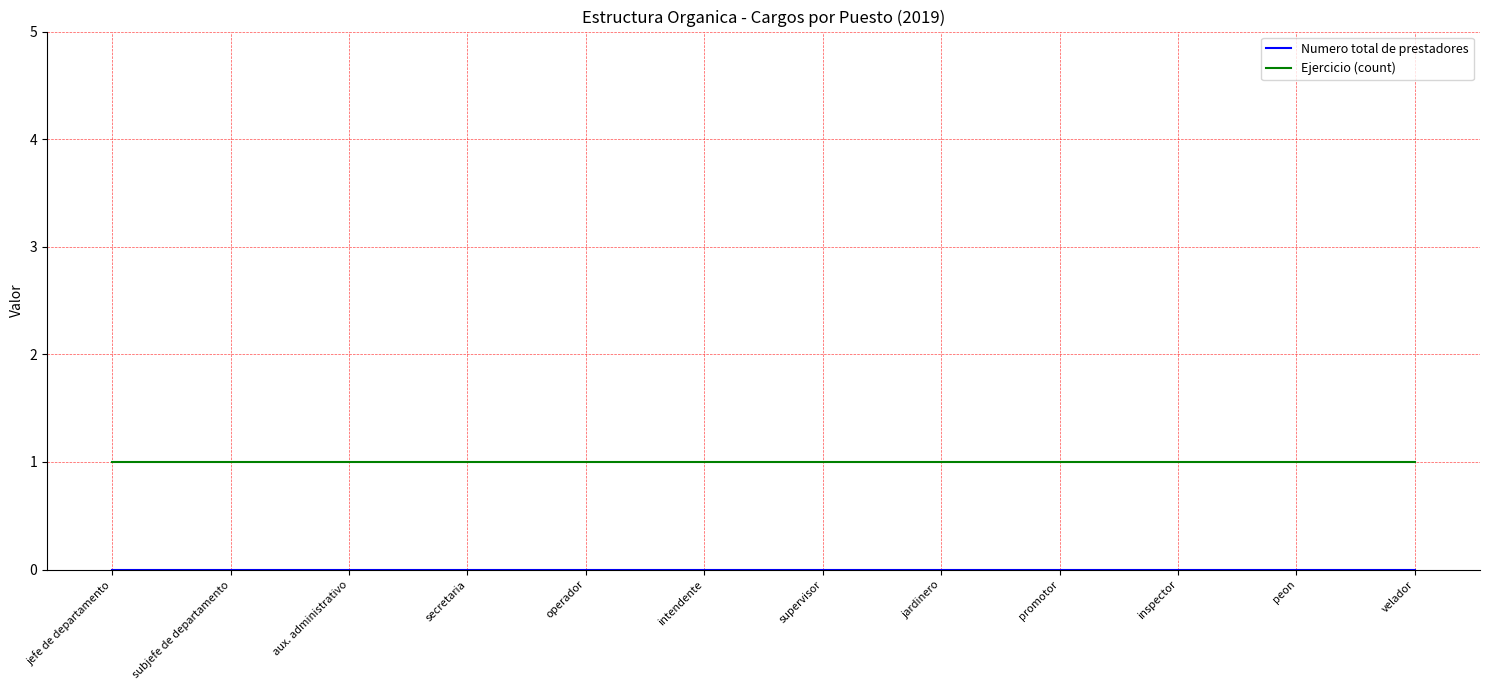

Is it true that Ejercicio (count) equals 0 at supervisor?

False